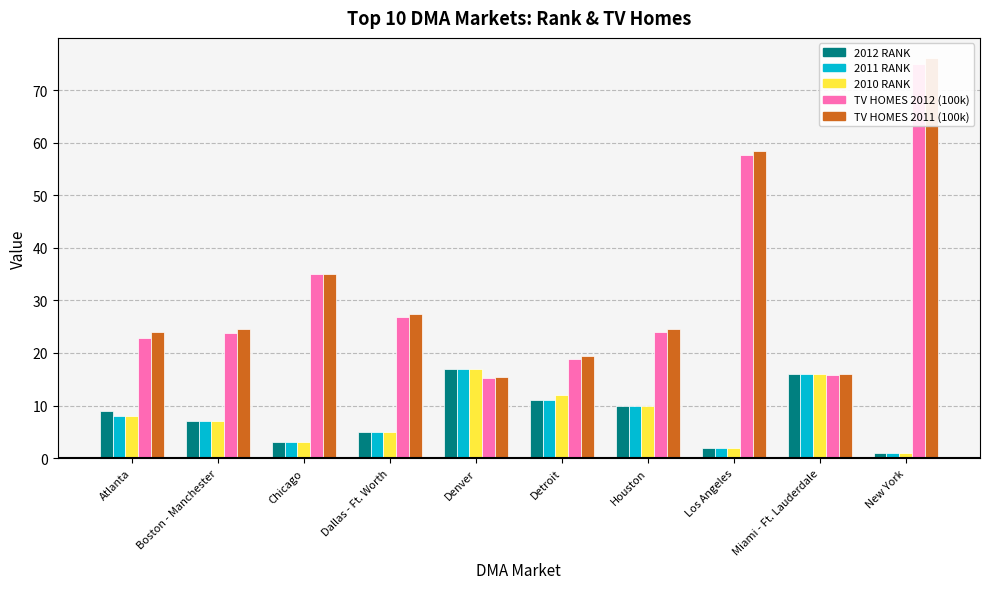

Which category has the lowest value across all series?

New York